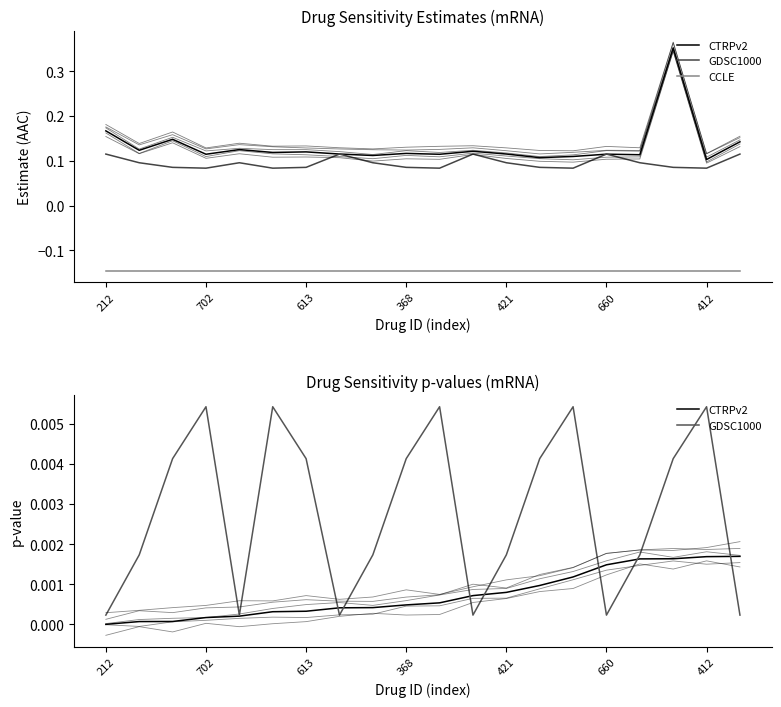

Does the chart display data point markers on the line(s)?

No